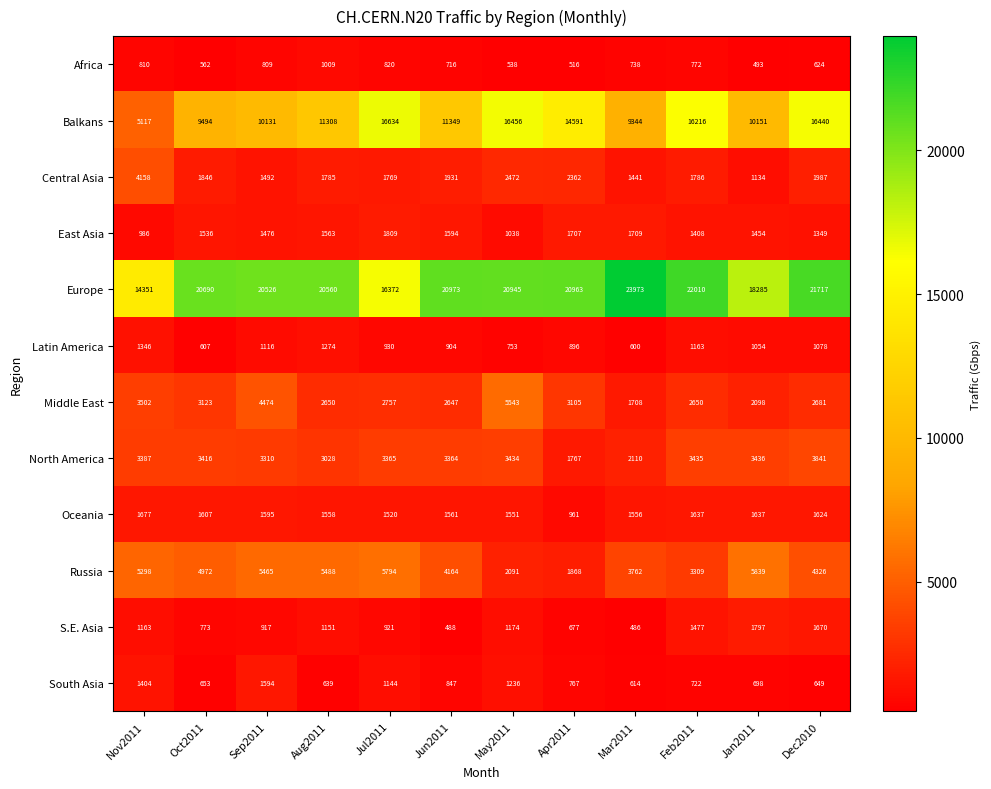

The Africa series shows 516 at Apr2011. True or false?

True